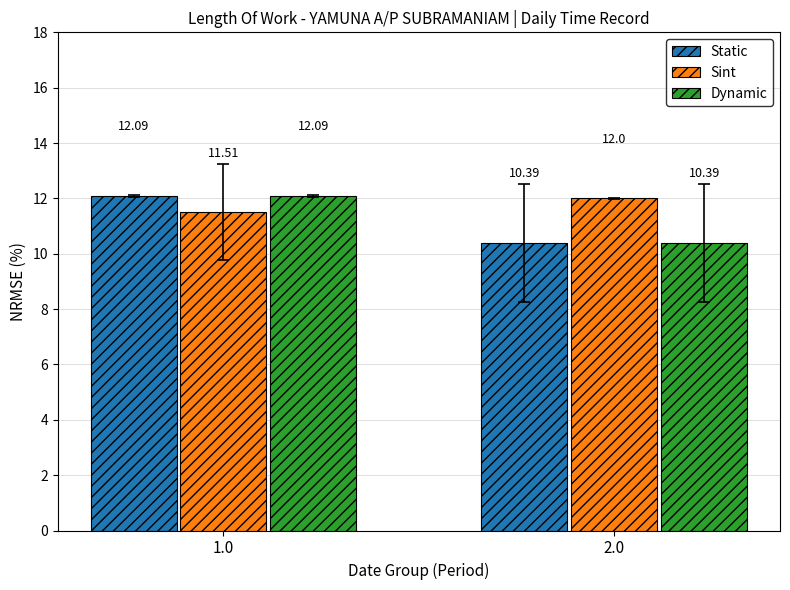

Are the bars horizontal?

No